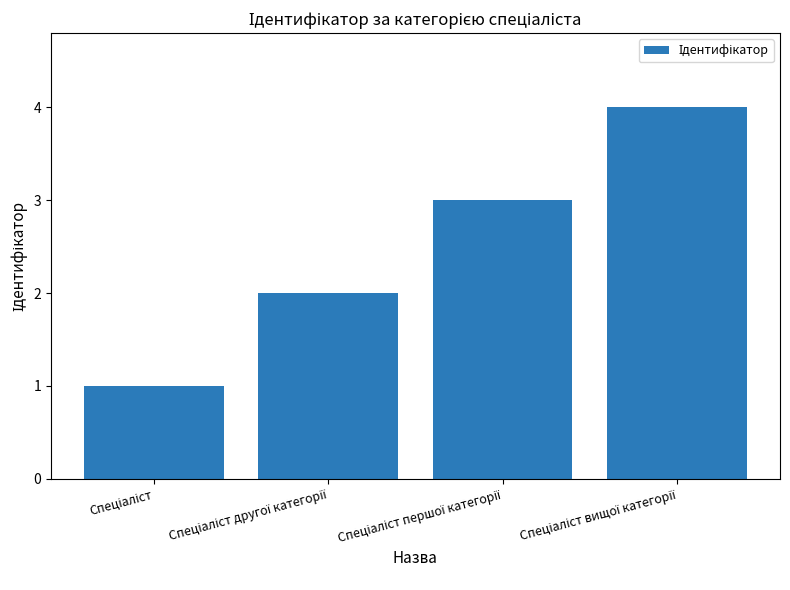

What is the sum of all values?

10